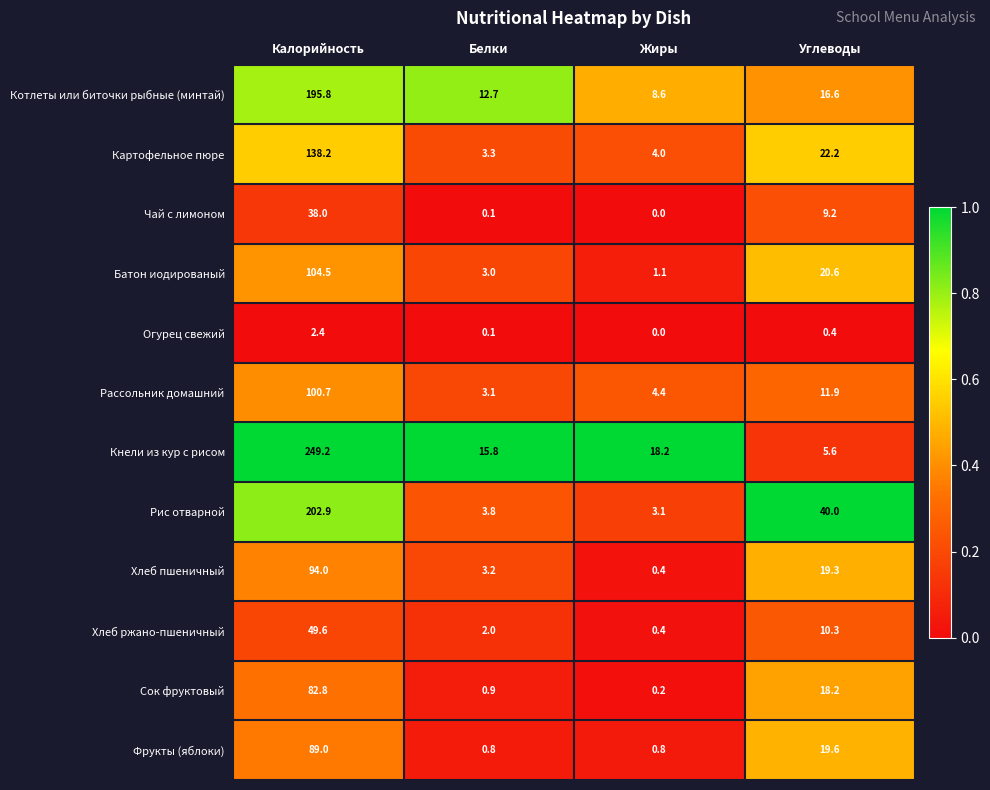

What is the sum of all Фрукты (яблоки) values?

110.2